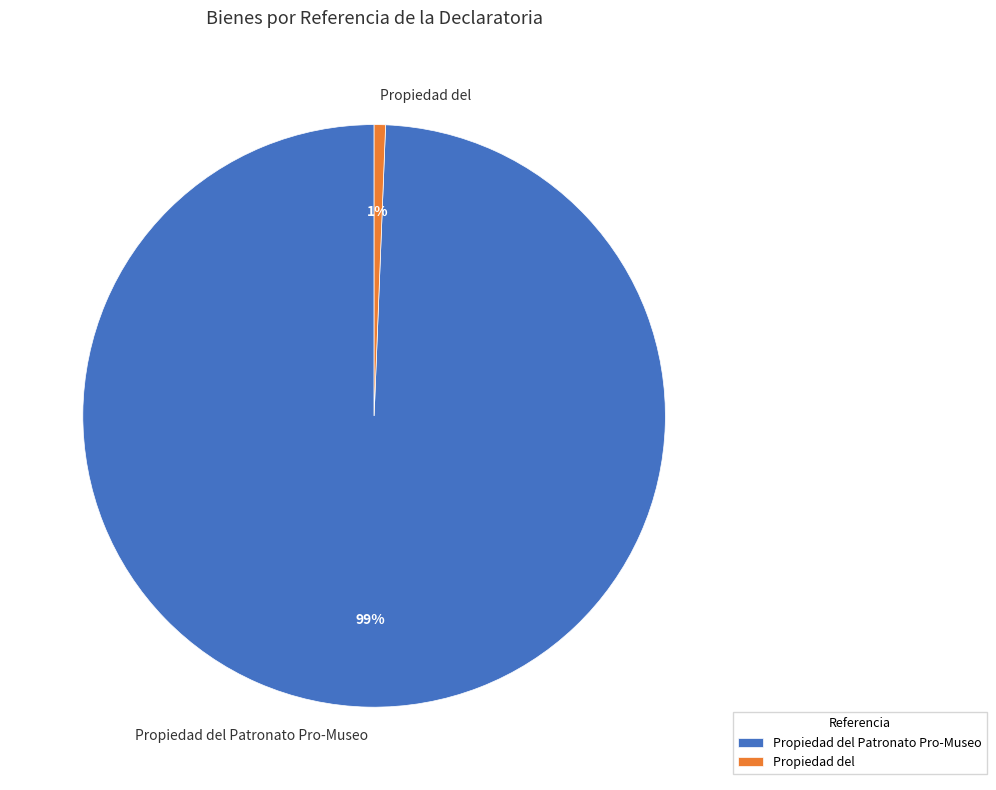

Is the sum of Propiedad del and Propiedad del Patronato Pro-Museo greater than half?

Yes